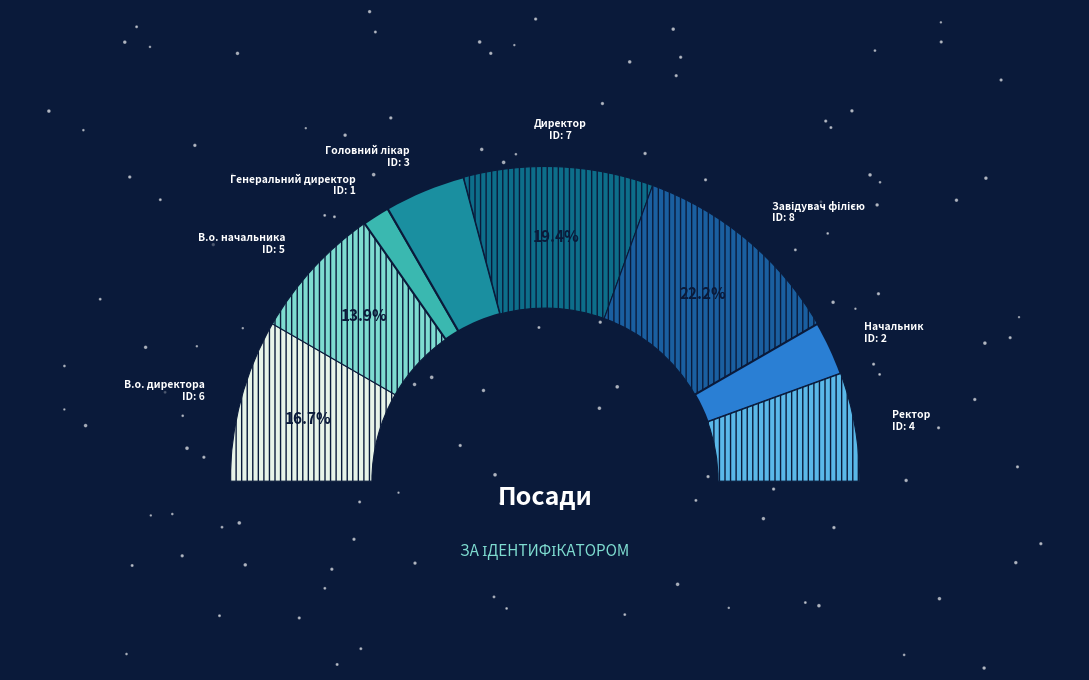

Rank the categories by value from lowest to highest.

Генеральний директор, Начальник, Головний лікар, Ректор, В.о. начальника, В.о. директора, Директор, Завідувач філією